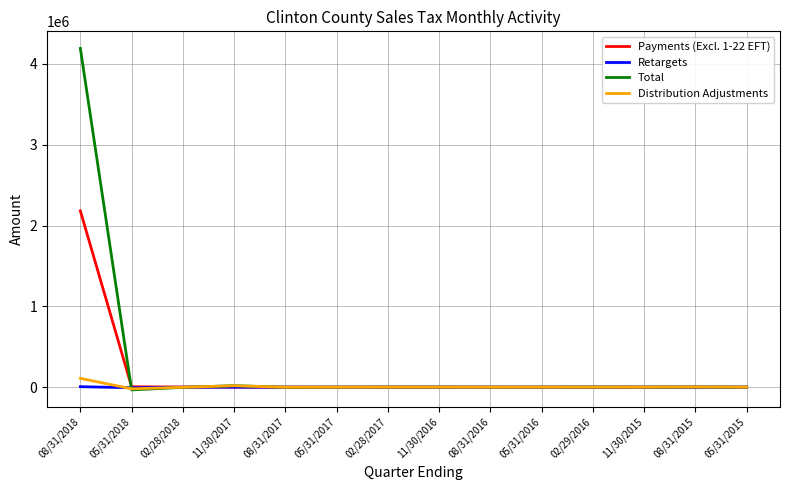

At which category is the sum across all series the highest?

08/31/2018